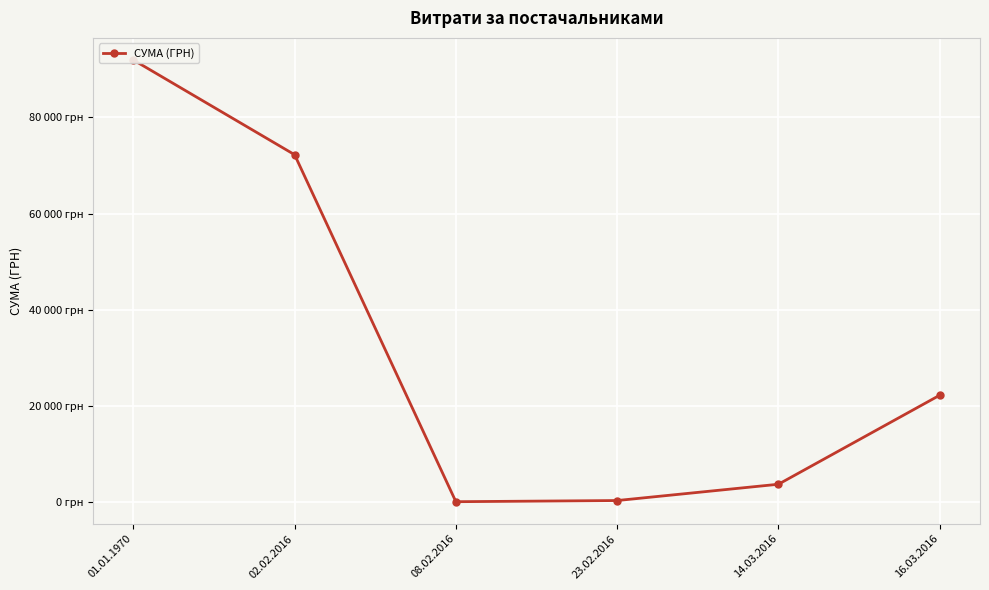

How many lines are shown in the chart?

1